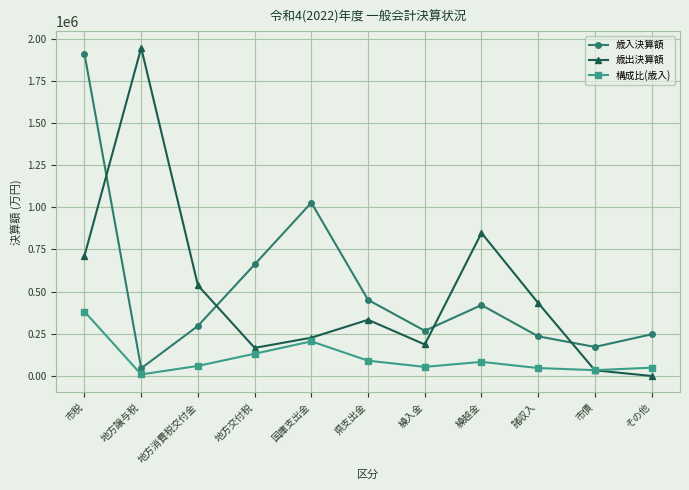

Which category has the highest value in the 構成比(歳入) series?

市税